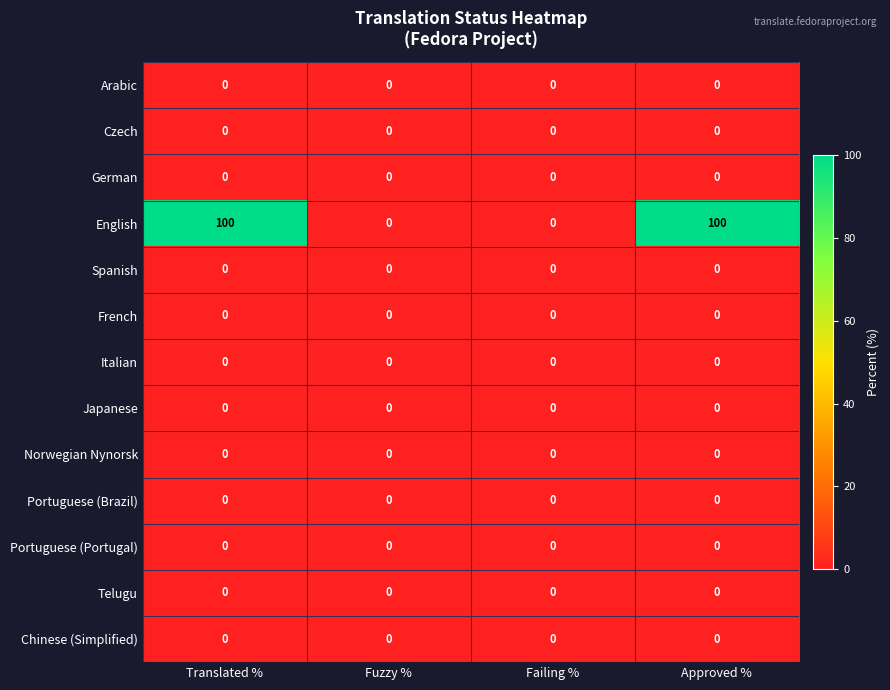

Is it true that Portuguese (Portugal) equals 0 at Failing %?

True